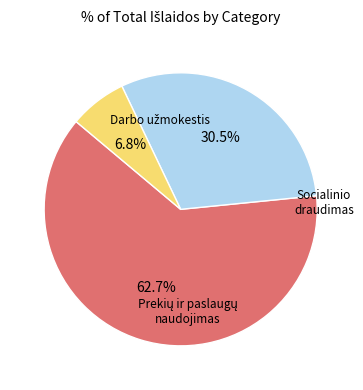

Does any single category account for the majority?

Yes